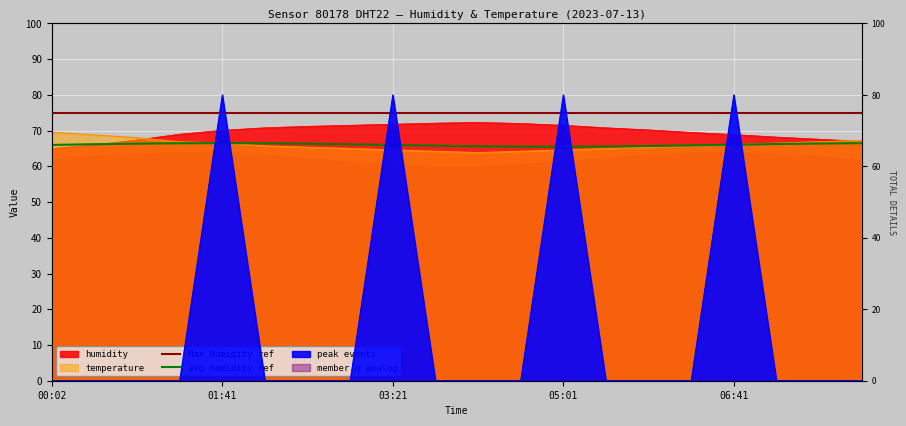

What is the label of the 18th point from the left?

07:06